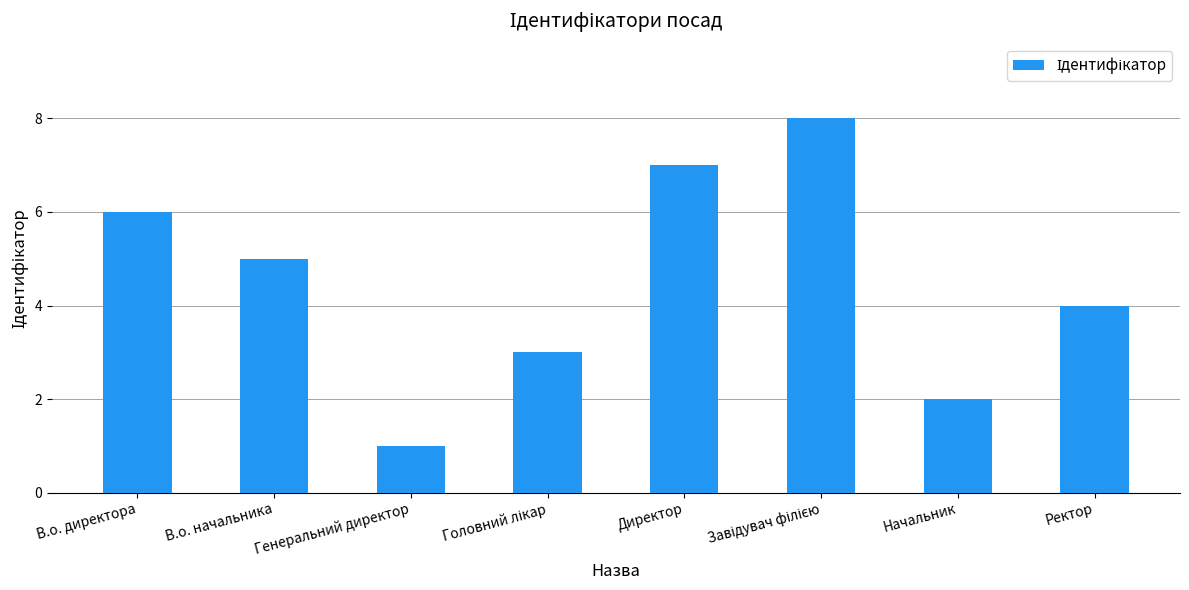

At which label is the value closest to 4?

Ректор